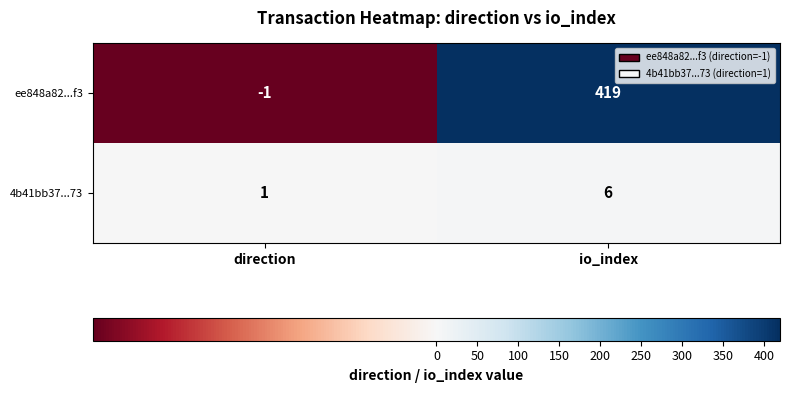

At which category does the chart reach its peak across all series?

io_index